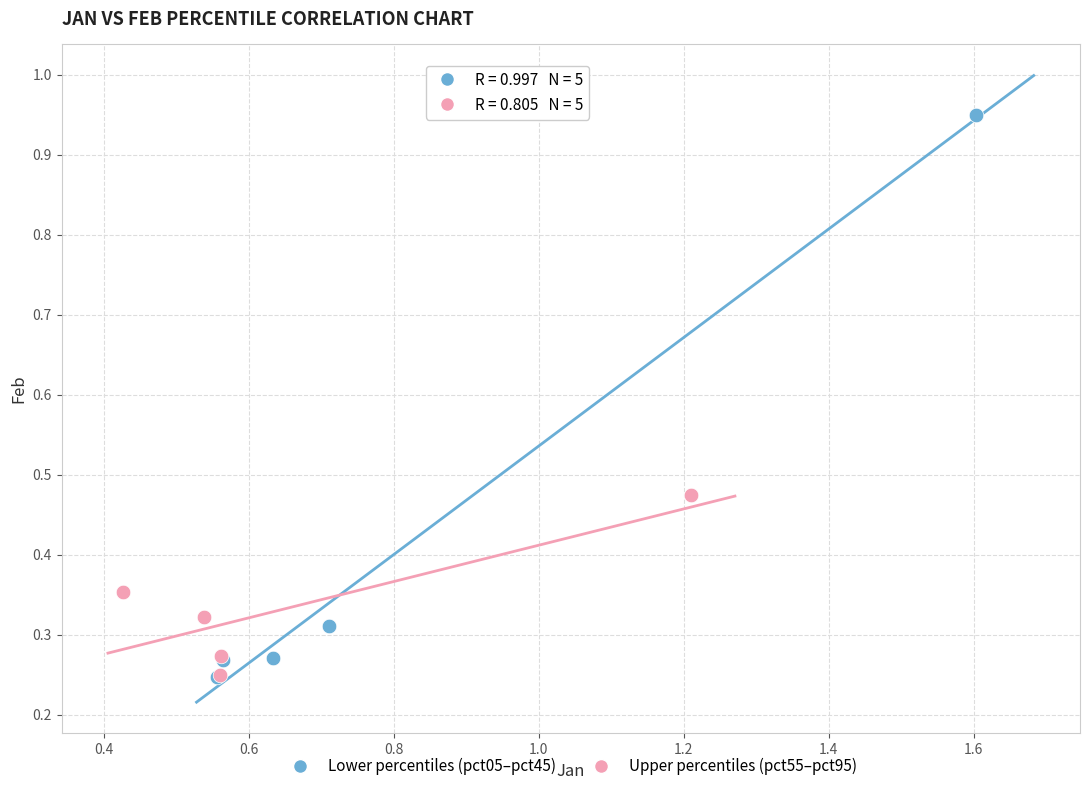

Which series has the widest spread of Y values?

Lower percentiles (pct05–pct45)